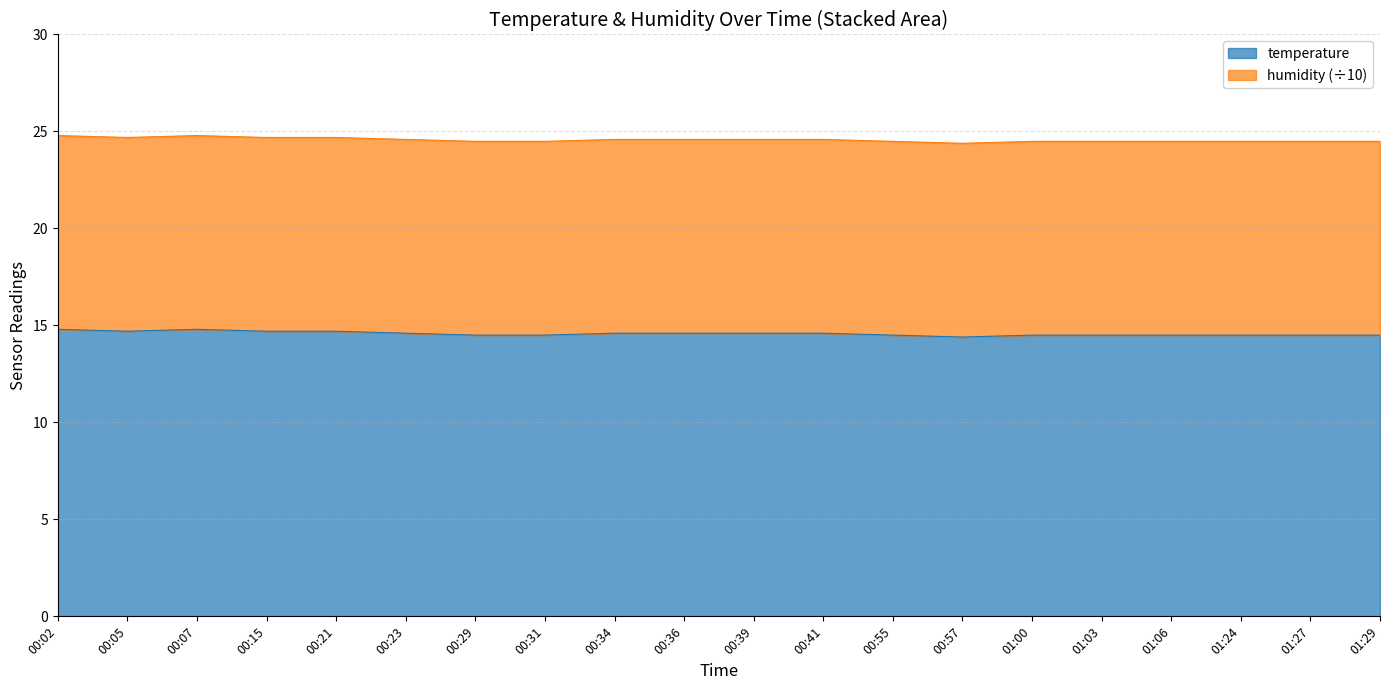

Which has a higher value, 00:02 or 00:29?

00:02